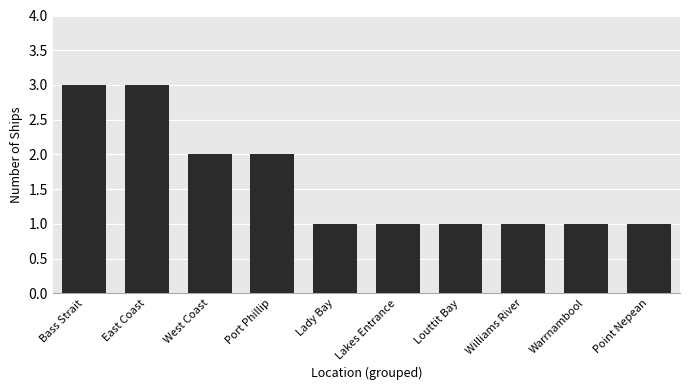

Is it true that the value at Louttit Bay is 0?

False